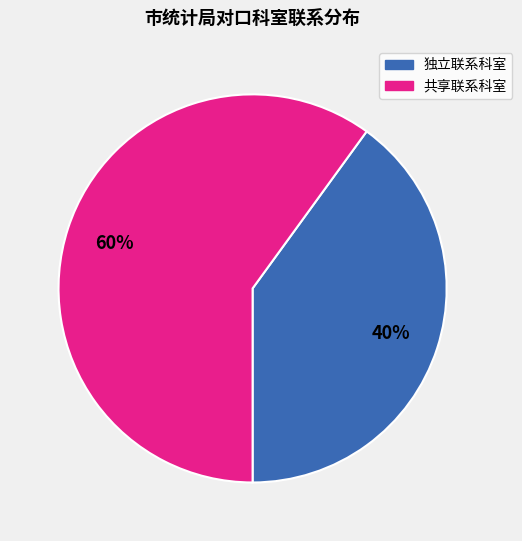

Is there any slice that represents more than half of the pie?

Yes